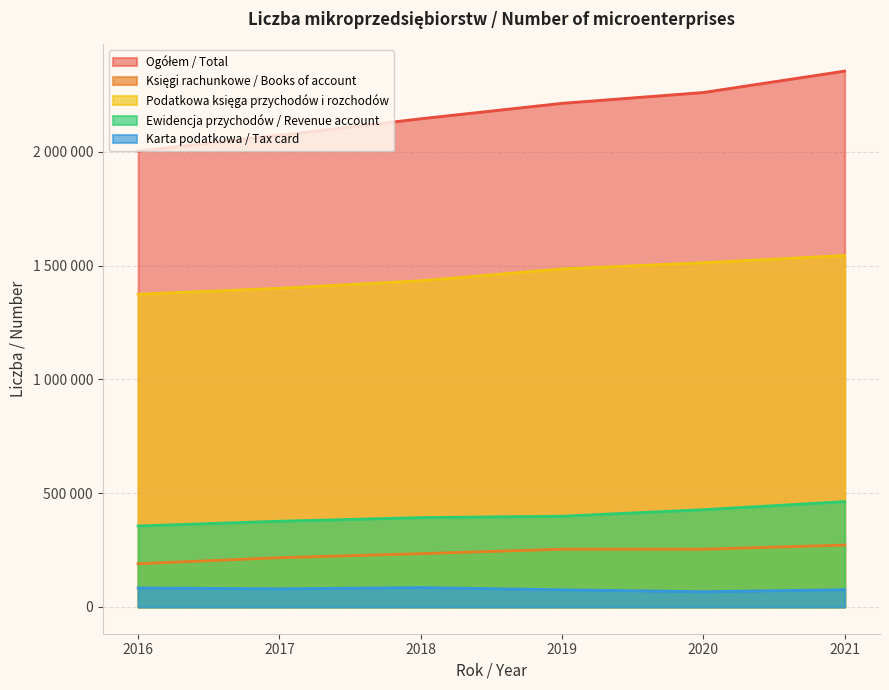

Rank the series by their maximum value, from highest to lowest.

Ogółem / Total, Podatkowa księga przychodów i rozchodów, Ewidencja przychodów / Revenue account, Księgi rachunkowe / Books of account, Karta podatkowa / Tax card